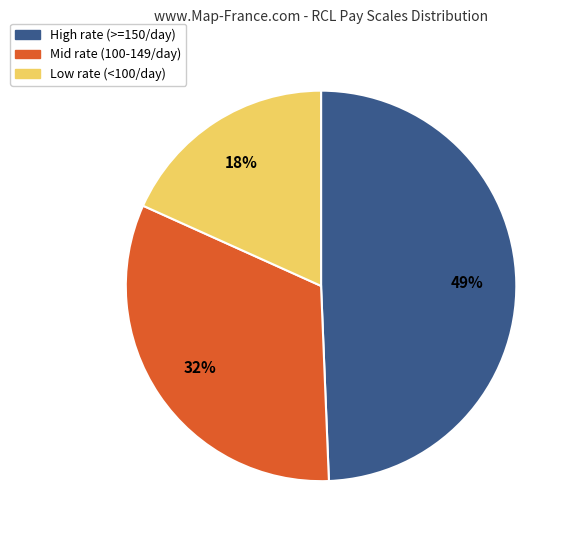

To the nearest percent, what is the average slice percentage?

33%